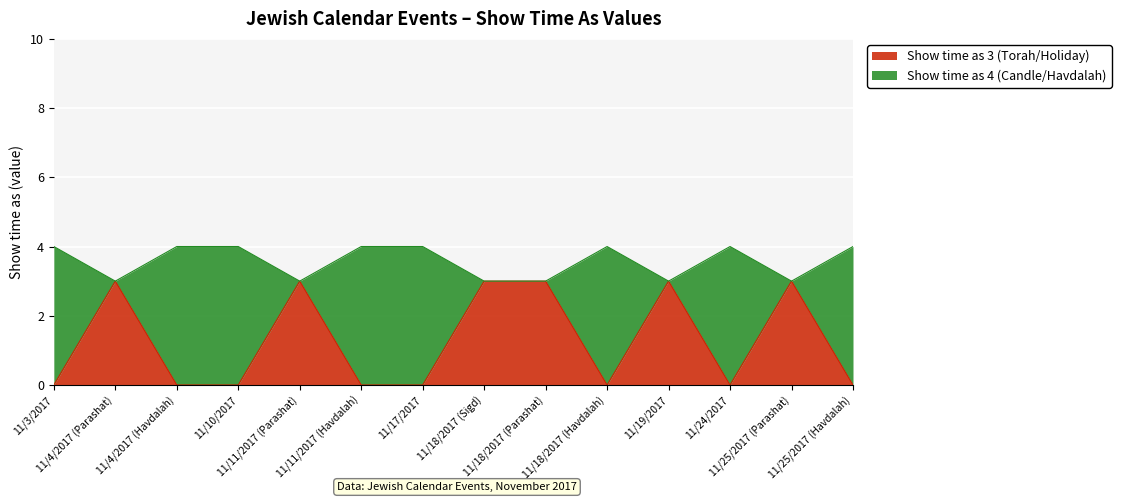

What is the difference between the maximum and minimum values in the Show time as 3 (Torah/Holiday) series?

3